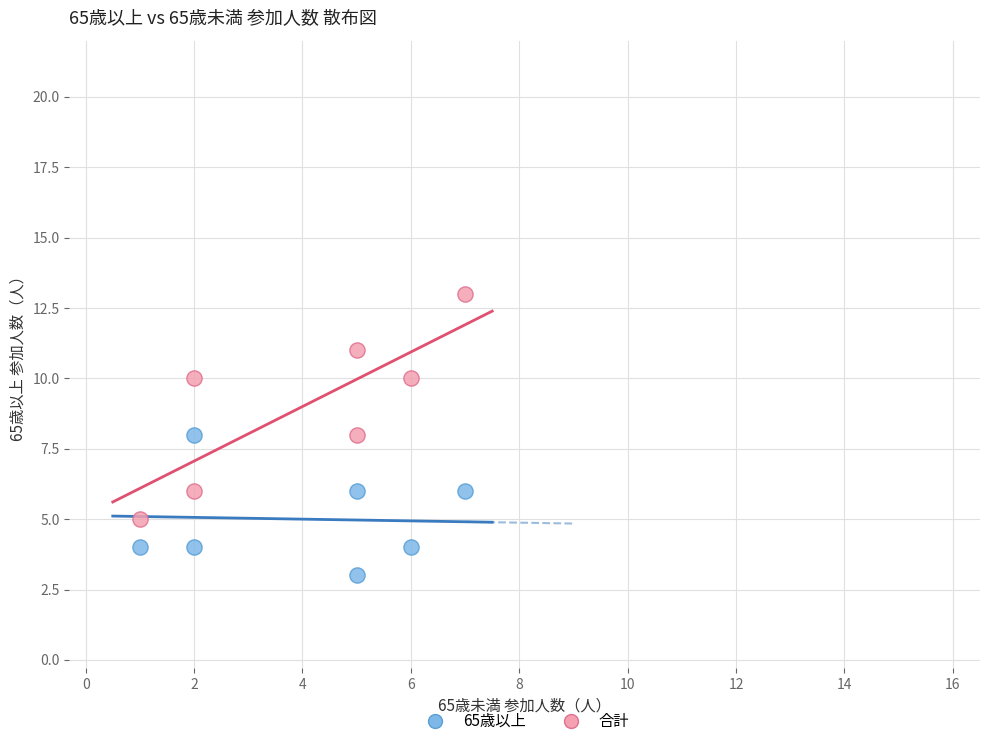

Across all data points, what is the range of Y values (max minus min)?

10